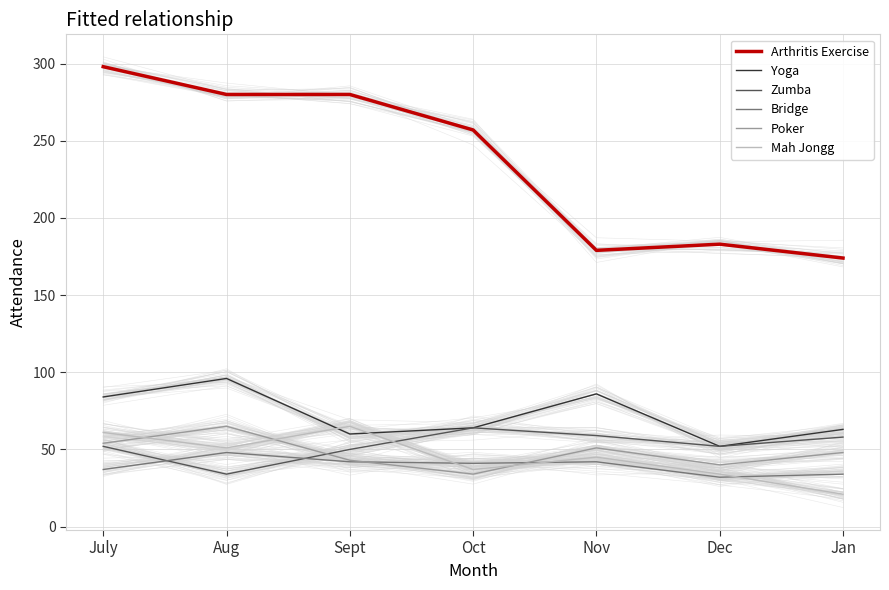

True or false: Yoga and Arthritis Exercise intersect in this chart.

False